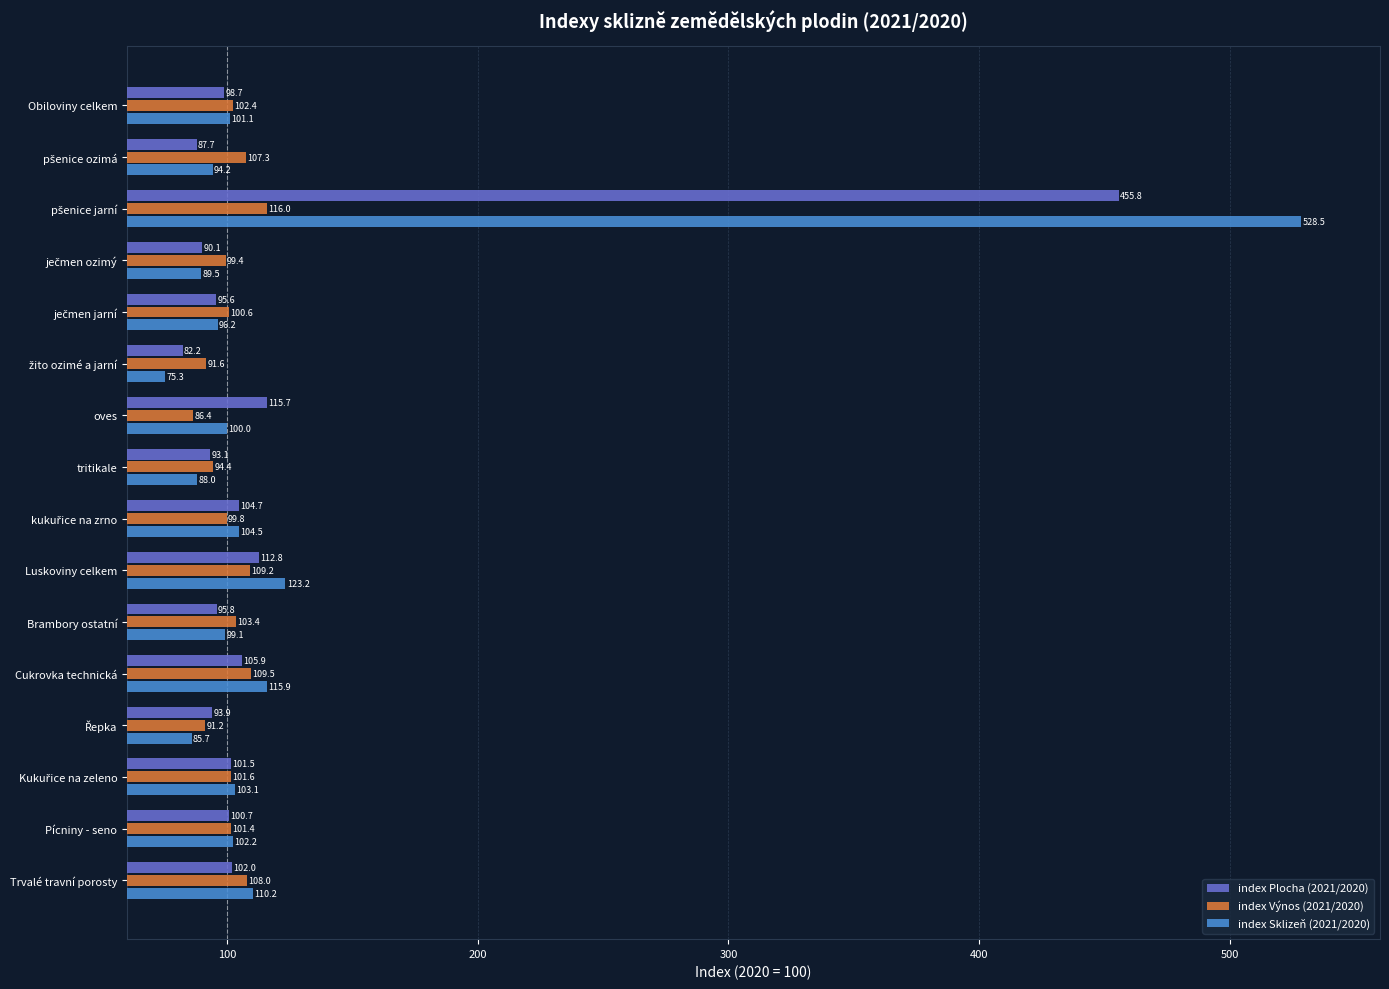

List the series in order of their peak value, highest first.

index Sklizeň (2021/2020), index Plocha (2021/2020), index Výnos (2021/2020)